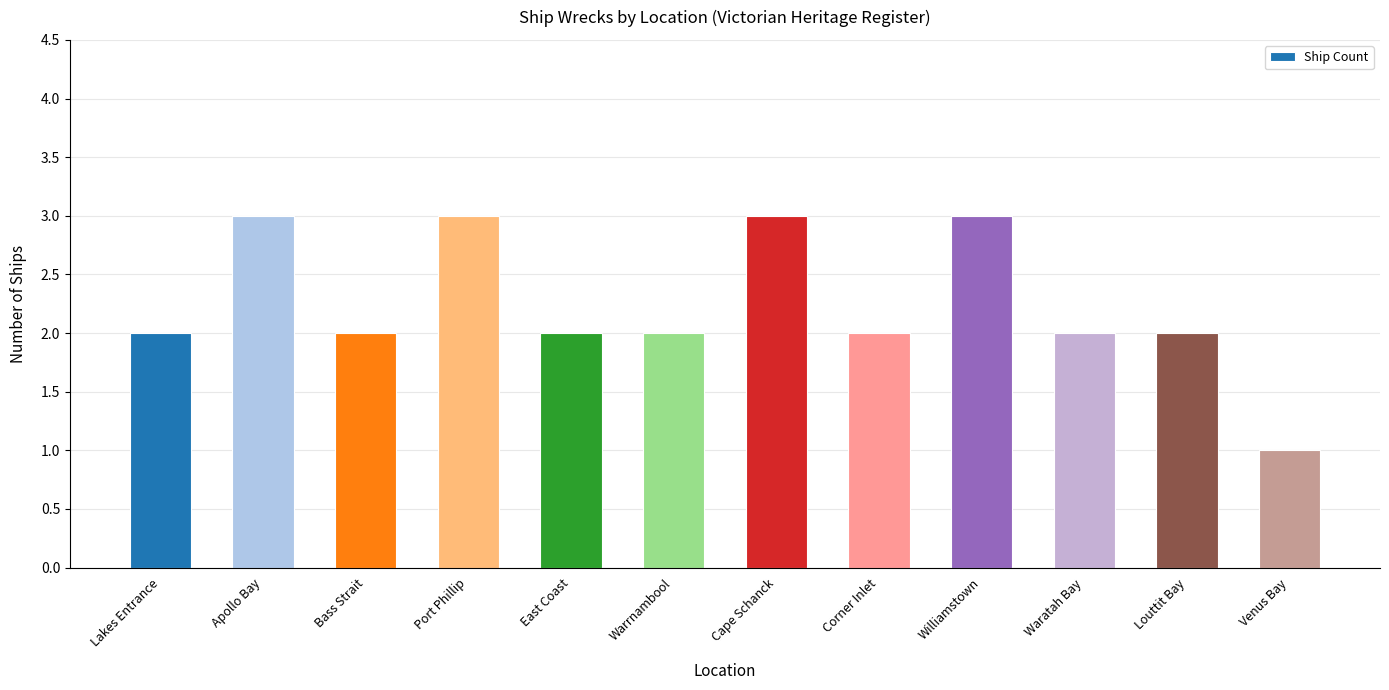

True or false: the data shows 2 at Louttit Bay.

True